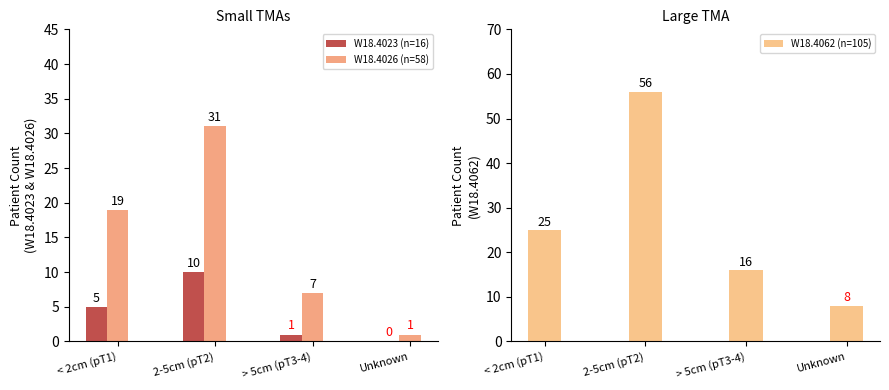

The W18.4026 (n=58) series shows 33 at < 2cm (pT1). True or false?

False